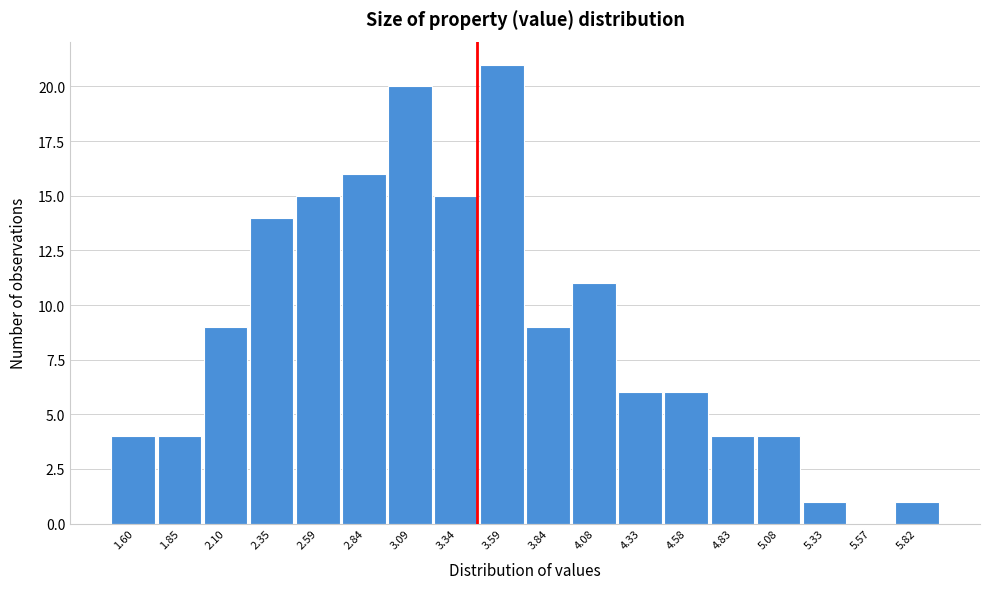

Reading left to right, list all the values displayed in this chart.

1.60=4	1.85=4	2.10=9	2.35=14	2.59=15	2.84=16	3.09=20	3.34=15	3.59=21	3.84=9	4.08=11	4.33=6	4.58=6	4.83=4	5.08=4	5.33=1	5.57=0	5.82=1